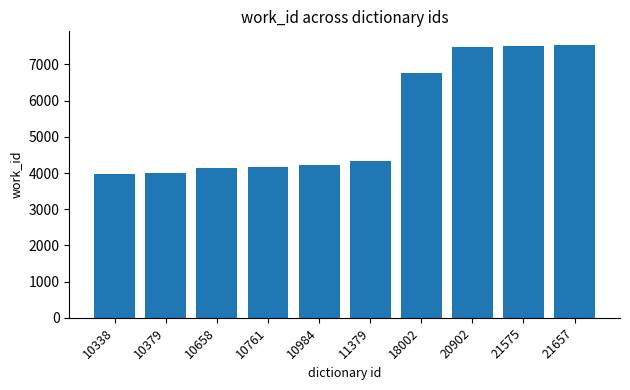

What is the difference between the values at 20902 and 10984?

3260